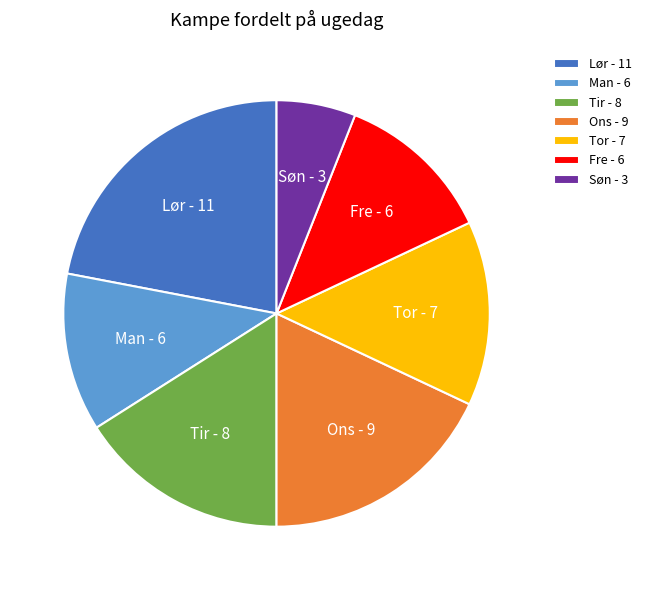

Is the sum of Man and Tir greater than half?

No